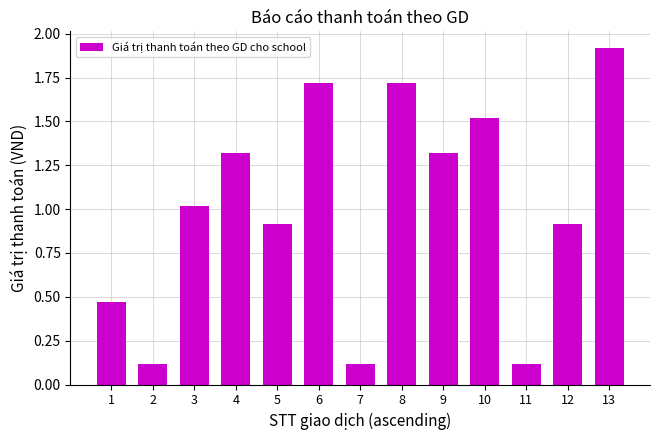

How many bars are there in total?

13